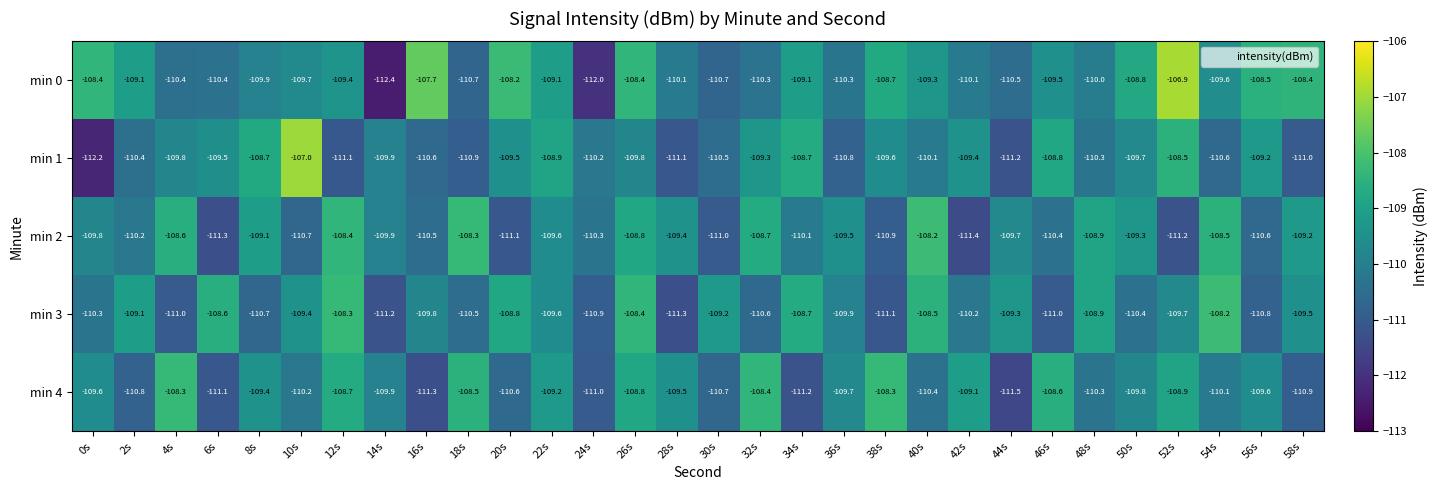

What is the average value of the min 1 series?

-109.9